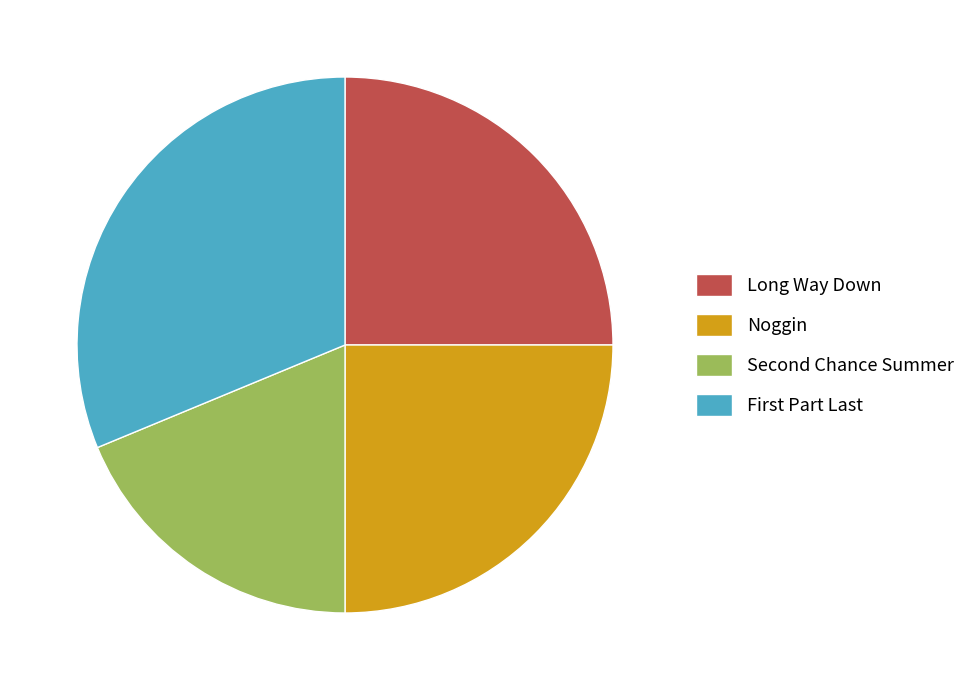

Approximately how many times larger is the value at Long Way Down compared to Noggin?

1.0